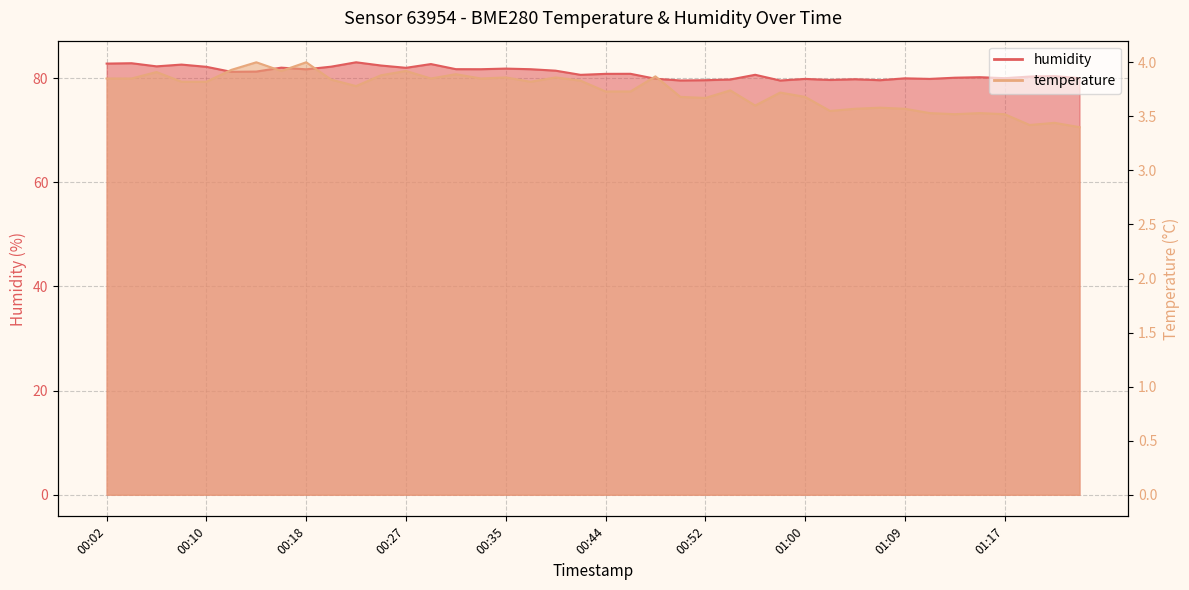

Reading left to right, extract all data points from this chart.

humidity: 00:02=82.8	00:04=82.8	00:06=82.2	00:09=82.6	00:10=82.2	00:12=81.2	00:14=81.2	00:17=82.0	00:18=81.7	00:20=82.2	00:23=83.0	00:25=82.4	00:27=82.0	00:28=82.7	00:31=81.7	00:33=81.7	00:35=81.8	00:38=81.7	00:39=81.4	00:41=80.6	00:44=80.8	00:46=80.8	00:47=79.9	00:49=79.5	00:52=79.6	00:54=79.7	00:56=80.6	00:59=79.5	01:00=79.8	01:02=79.6	01:04=79.8	01:07=79.6	01:09=79.9	01:10=79.8	01:13=80.1	01:15=80.2	01:17=80.0	01:20=80.3	01:21=80.4	01:23=80.0
temperature: 00:02=3.9	00:04=3.9	00:06=3.9	00:09=3.8	00:10=3.8	00:12=3.9	00:14=4.0	00:17=3.9	00:18=4.0	00:20=3.8	00:23=3.8	00:25=3.9	00:27=3.9	00:28=3.9	00:31=3.9	00:33=3.9	00:35=3.9	00:38=3.8	00:39=3.9	00:41=3.8	00:44=3.7	00:46=3.7	00:47=3.9	00:49=3.7	00:52=3.7	00:54=3.7	00:56=3.6	00:59=3.7	01:00=3.7	01:02=3.5	01:04=3.6	01:07=3.6	01:09=3.6	01:10=3.5	01:13=3.5	01:15=3.5	01:17=3.5	01:20=3.4	01:21=3.4	01:23=3.4